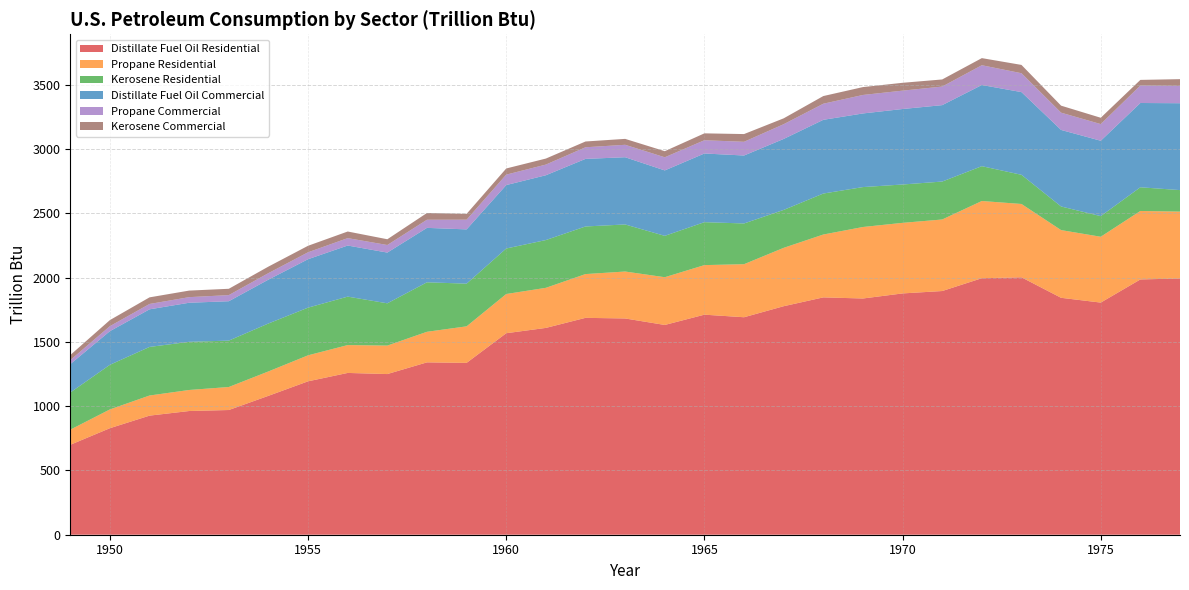

Reading left to right, transcribe all the data shown in this chart.

Distillate Fuel Oil Residential: 1949=699.9	1950=829.0	1951=926.8	1952=962.8	1953=970.5	1954=1081.1	1955=1193.9	1956=1259.1	1957=1250.4	1958=1341.4	1959=1337.4	1960=1568.2	1961=1609.5	1962=1687.8	1963=1683.0	1964=1632.5	1965=1712.5	1966=1692.5	1967=1778.4	1968=1847.1	1969=1838.4	1970=1877.9	1971=1896.5	1972=1996.3	1973=2003.3	1974=1843.8	1975=1806.6	1976=1986.7	1977=1994.2
Propane Residential: 1949=117.6	1950=146.1	1951=156.5	1952=163.7	1953=179.1	1954=189.8	1955=202.4	1956=216.8	1957=221.6	1958=237.9	1959=284.3	1960=305.2	1961=311.9	1962=340.6	1963=365.4	1964=371.5	1965=385.8	1966=412.9	1967=454.3	1968=489.2	1969=556.4	1970=549.2	1971=556.8	1972=600.9	1973=570.6	1974=526.9	1975=512.4	1976=532.8	1977=520.4
Kerosene Residential: 1949=289.1	1950=347.3	1951=378.1	1952=374.8	1953=361.0	1954=373.2	1955=371.0	1956=377.1	1957=328.9	1958=385.2	1959=332.2	1960=354.1	1961=371.8	1962=370.5	1963=366.3	1964=322.0	1965=334.1	1966=316.9	1967=295.2	1968=319.0	1969=310.7	1970=298.4	1971=295.2	1972=271.1	1973=227.1	1974=183.8	1975=160.5	1976=184.5	1977=167.4
Distillate Fuel Oil Commercial: 1949=221.0	1950=261.8	1951=292.7	1952=304.0	1953=306.5	1954=341.4	1955=377.0	1956=397.6	1957=394.9	1958=423.6	1959=422.3	1960=493.6	1961=504.3	1962=525.9	1963=523.2	1964=509.2	1965=534.5	1966=528.9	1967=552.3	1968=573.7	1969=573.0	1970=587.5	1971=594.7	1972=631.7	1973=643.6	1974=595.6	1975=586.6	1976=655.9	1977=676.1
Propane Commercial: 1949=31.3	1950=38.8	1951=41.6	1952=43.5	1953=47.6	1954=50.5	1955=53.8	1956=57.6	1957=58.9	1958=63.3	1959=75.6	1960=81.1	1961=83.0	1962=90.4	1963=96.8	1964=102.3	1965=103.1	1966=106.7	1967=114.7	1968=125.2	1969=143.9	1970=142.9	1971=144.5	1972=153.9	1973=146.9	1974=134.4	1975=129.6	1976=136.0	1977=135.2
Kerosene Commercial: 1949=39.4	1950=47.4	1951=51.6	1952=51.1	1953=49.2	1954=50.9	1955=50.6	1956=51.4	1957=44.9	1958=52.5	1959=45.3	1960=48.0	1961=46.9	1962=45.0	1963=46.1	1964=47.4	1965=53.7	1966=60.1	1967=45.7	1968=59.7	1969=61.3	1970=61.1	1971=55.3	1972=55.3	1973=64.7	1974=54.6	1975=49.3	1976=43.8	1977=52.1